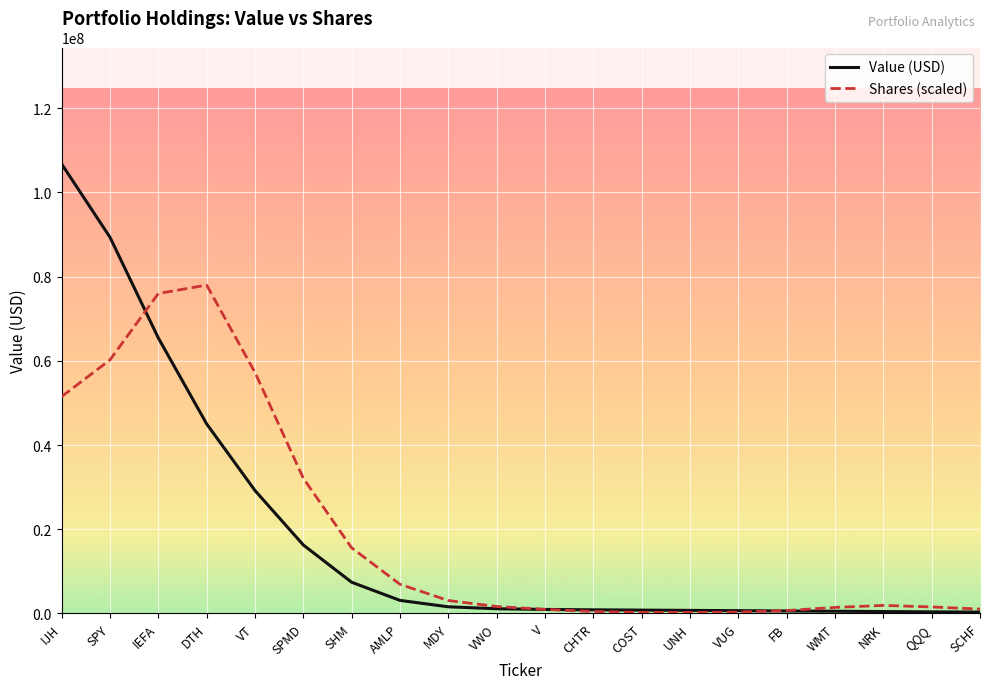

Between SPY and DTH, which series saw the biggest shift?

Value (USD)